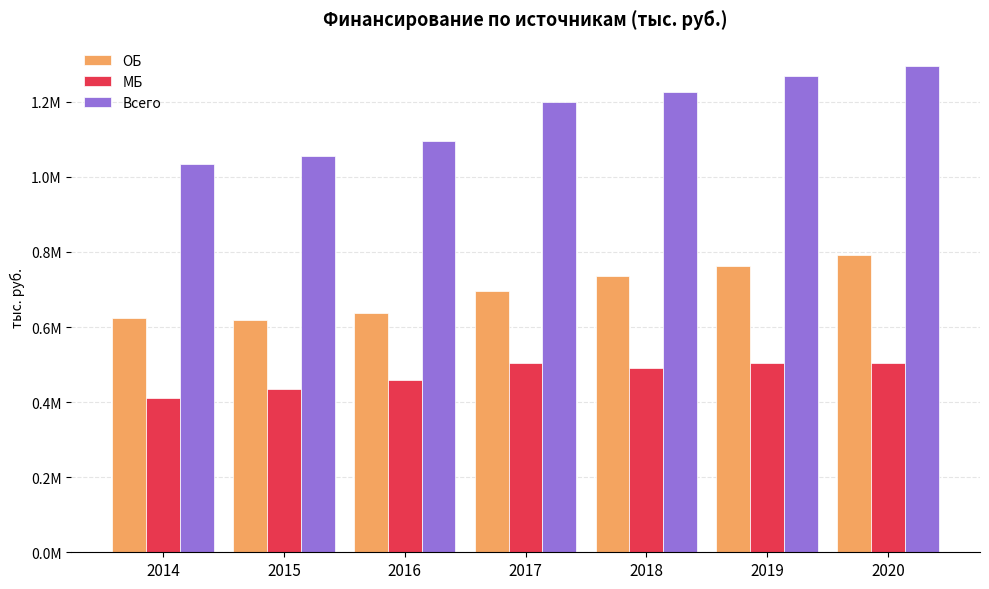

Reading left to right, extract all data points from this chart.

ОБ: 622862.8	618044.1	637626.9	696714.7	734842.7	762509.4	791774.2
МБ: 410184.7	435901.2	458038.0	503809.9	490047.0	505005.1	503580.1
Всего: 1033047.5	1055009.8	1095664.9	1200524.6	1224889.6	1267514.5	1295354.2